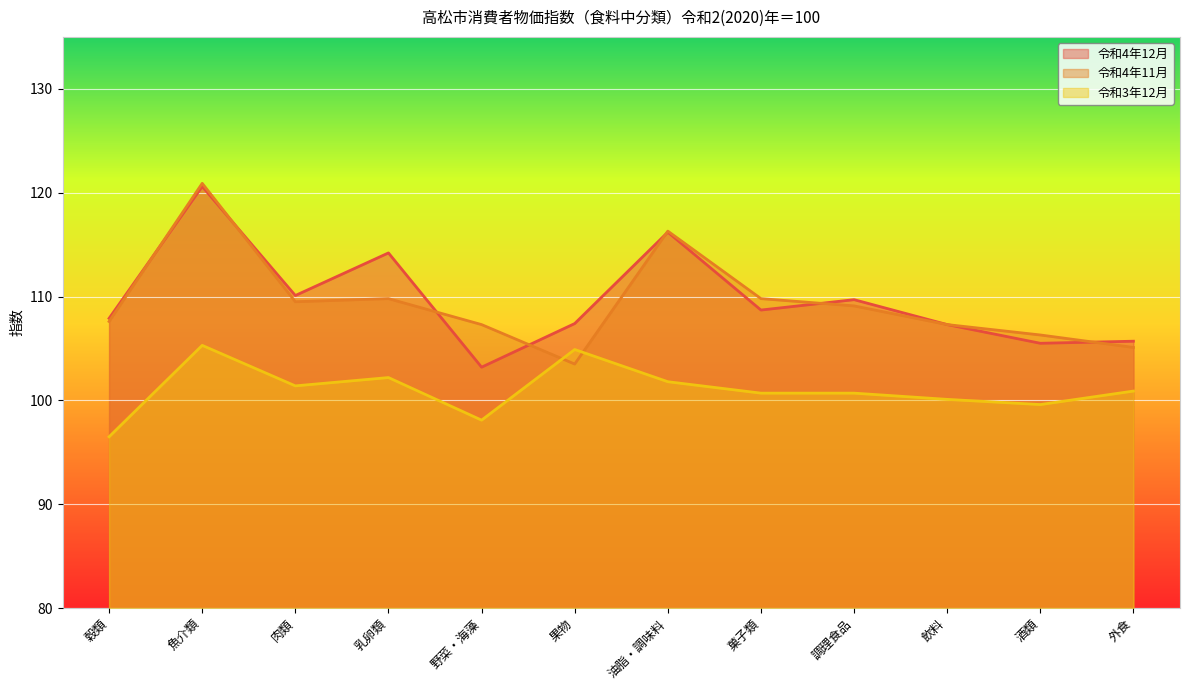

Is the value of 令和4年11月 at 野菜・海藻 greater than the value of 令和4年12月 at 果物?

No